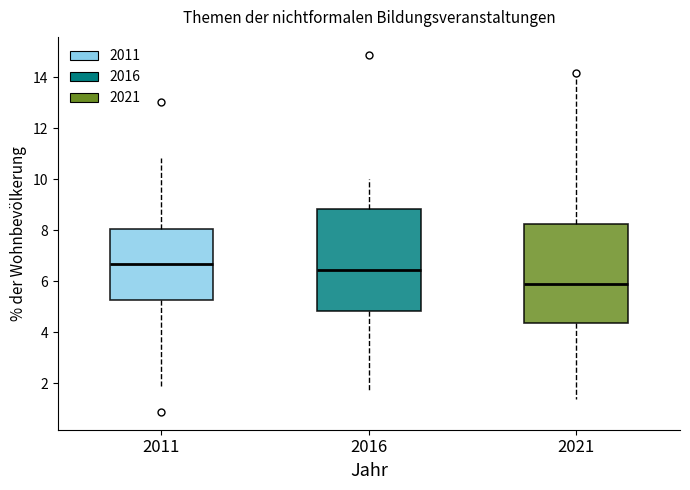

Reading left to right, transcribe this box plot: for each box, give where its median line is, the range the box spans, and where its two whiskers end, as read against the y-axis. The values are not printed on the chart, so give them approximately, as read against the axis.

2011: median 6.6, box 5.2 to 8.0, whiskers 1.8 to 10.8
2016: median 6.4, box 4.8 to 8.8, whiskers 1.8 to 10.0
2021: median 5.8, box 4.4 to 8.2, whiskers 1.4 to 14.0